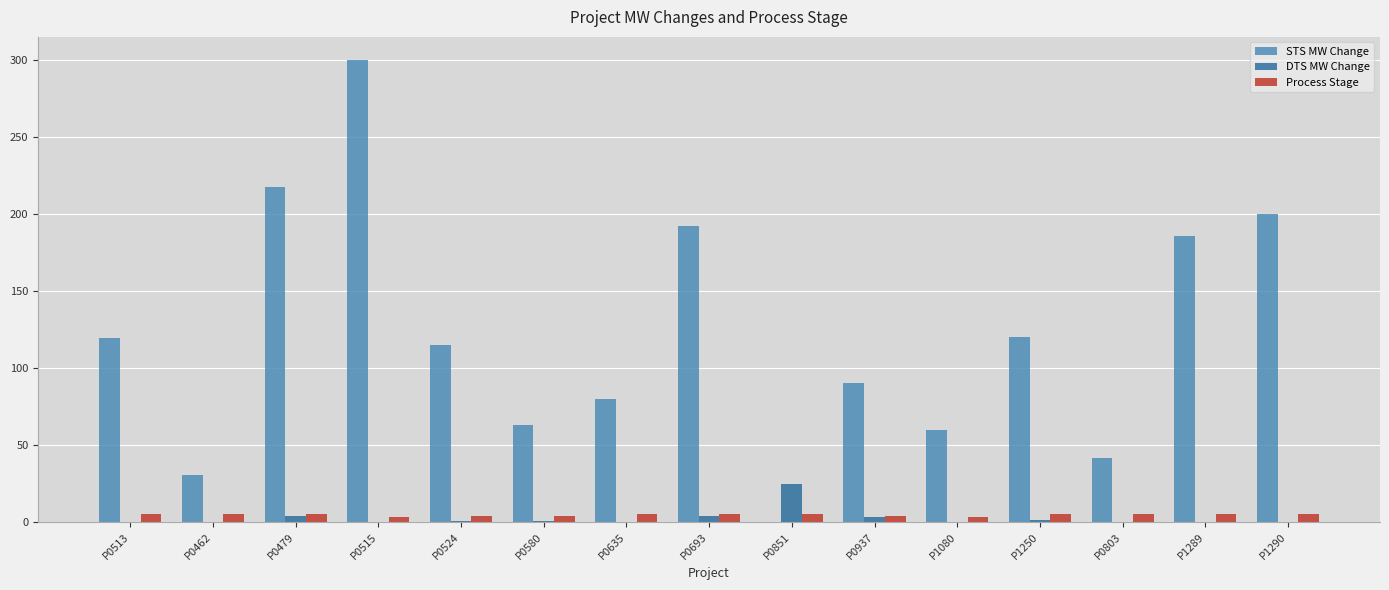

How many distinct data groups are displayed?

3